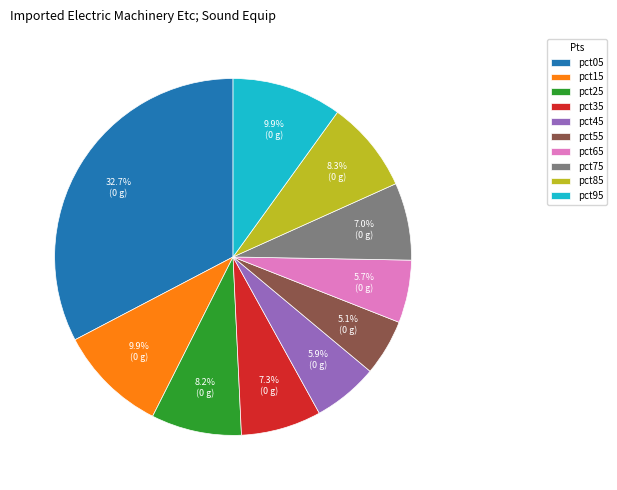

Does pct05 account for over 50% of the chart?

No